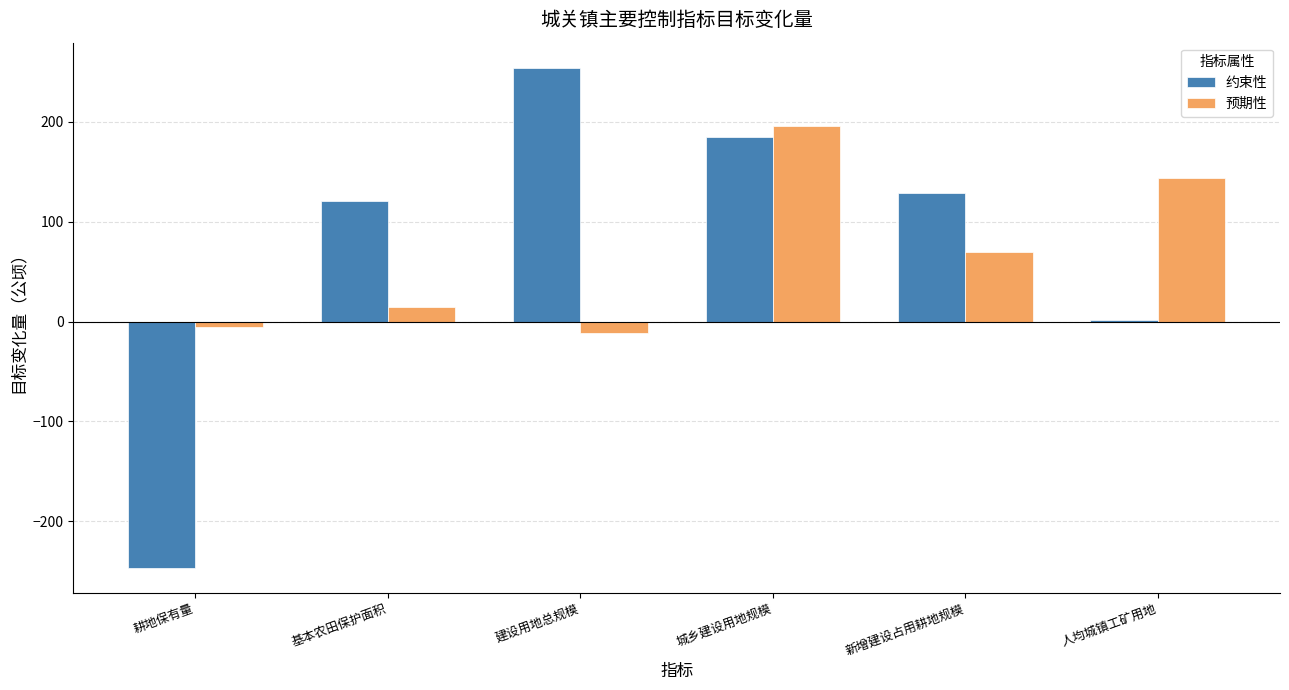

Does the chart contain stacked bars?

No